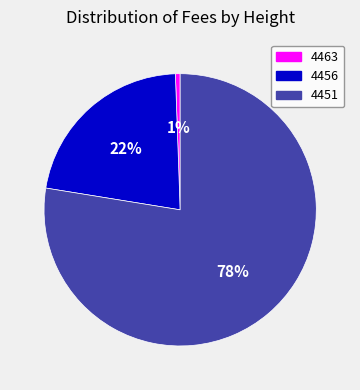

Combined, do 4463 and 4451 account for over 50%?

Yes